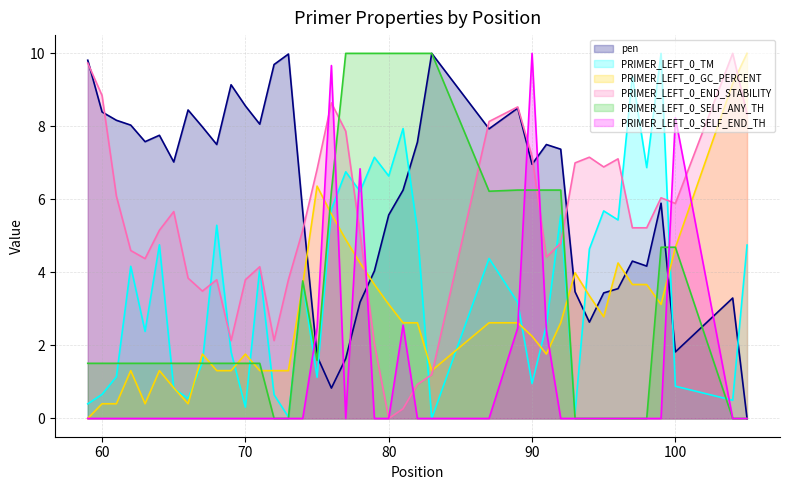

Where is the first local maximum for PRIMER_LEFT_0_TM?

62